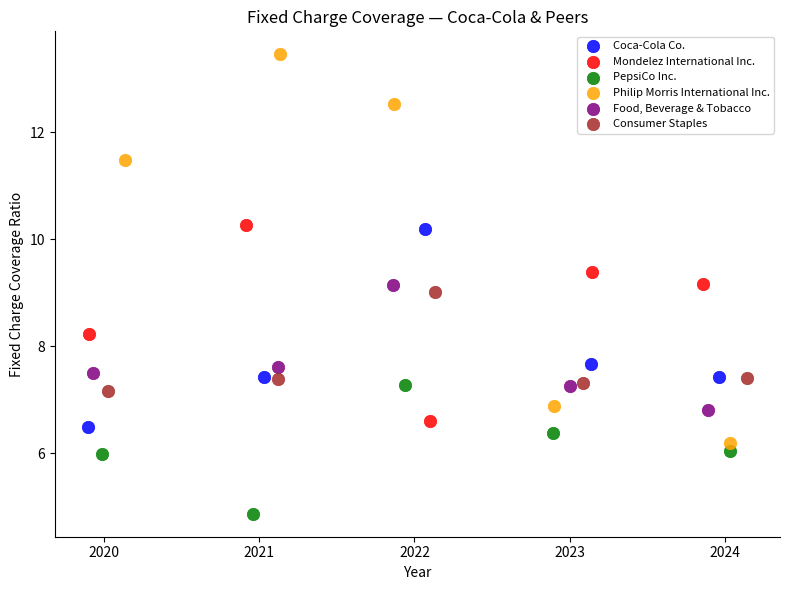

Which series reaches the minimum Y coordinate?

PepsiCo Inc.